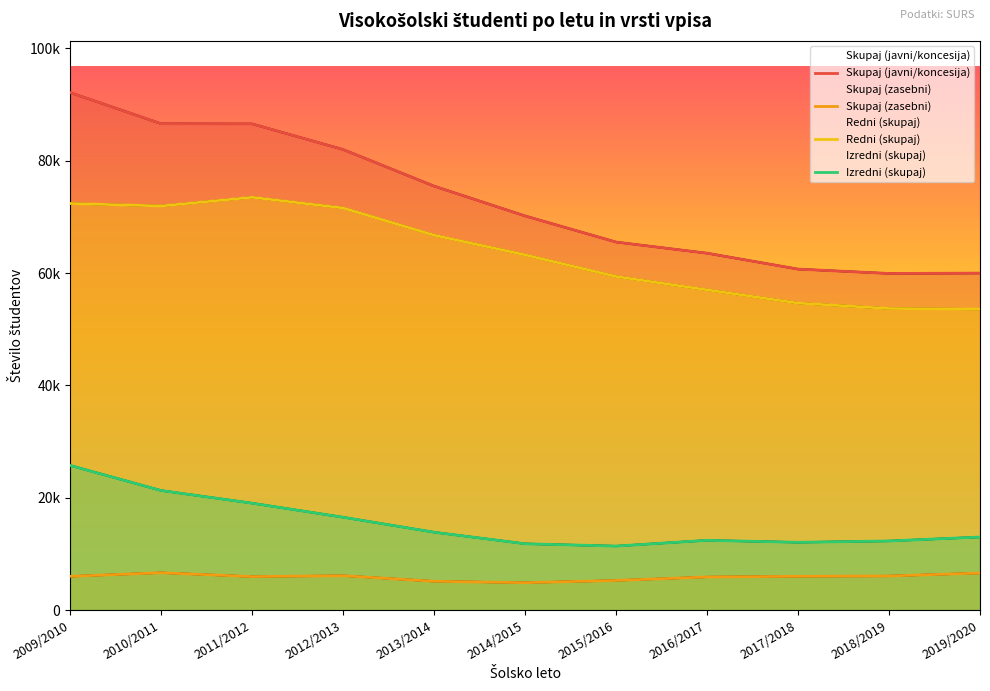

The value of Izredni (skupaj) at 2015/2016 is 11387.0. True or false?

True